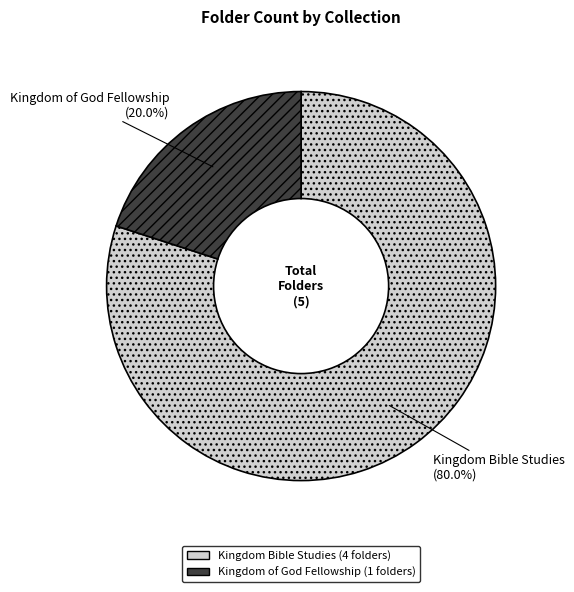

Does Kingdom Bible Studies represent more than half of the total?

Yes